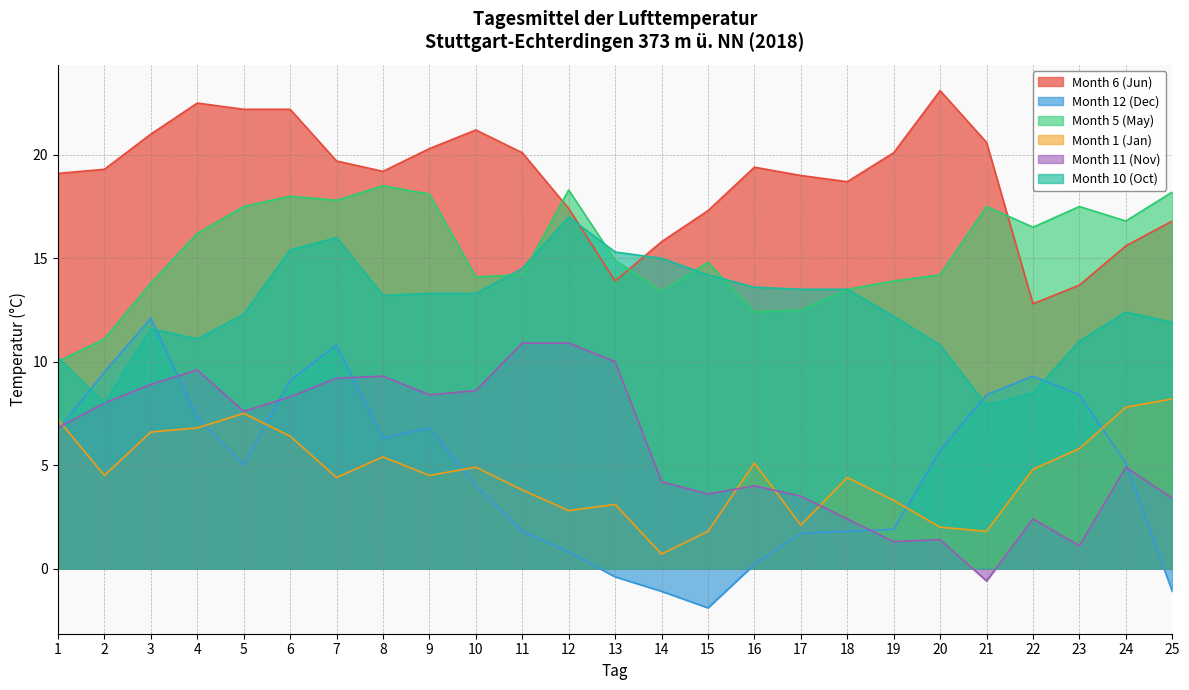

List the labels in order of Month 11 (Nov) value, largest first.

11, 12, 13, 4, 8, 7, 3, 10, 9, 6, 2, 5, 1, 24, 14, 16, 15, 17, 25, 18, 22, 20, 19, 23, 21